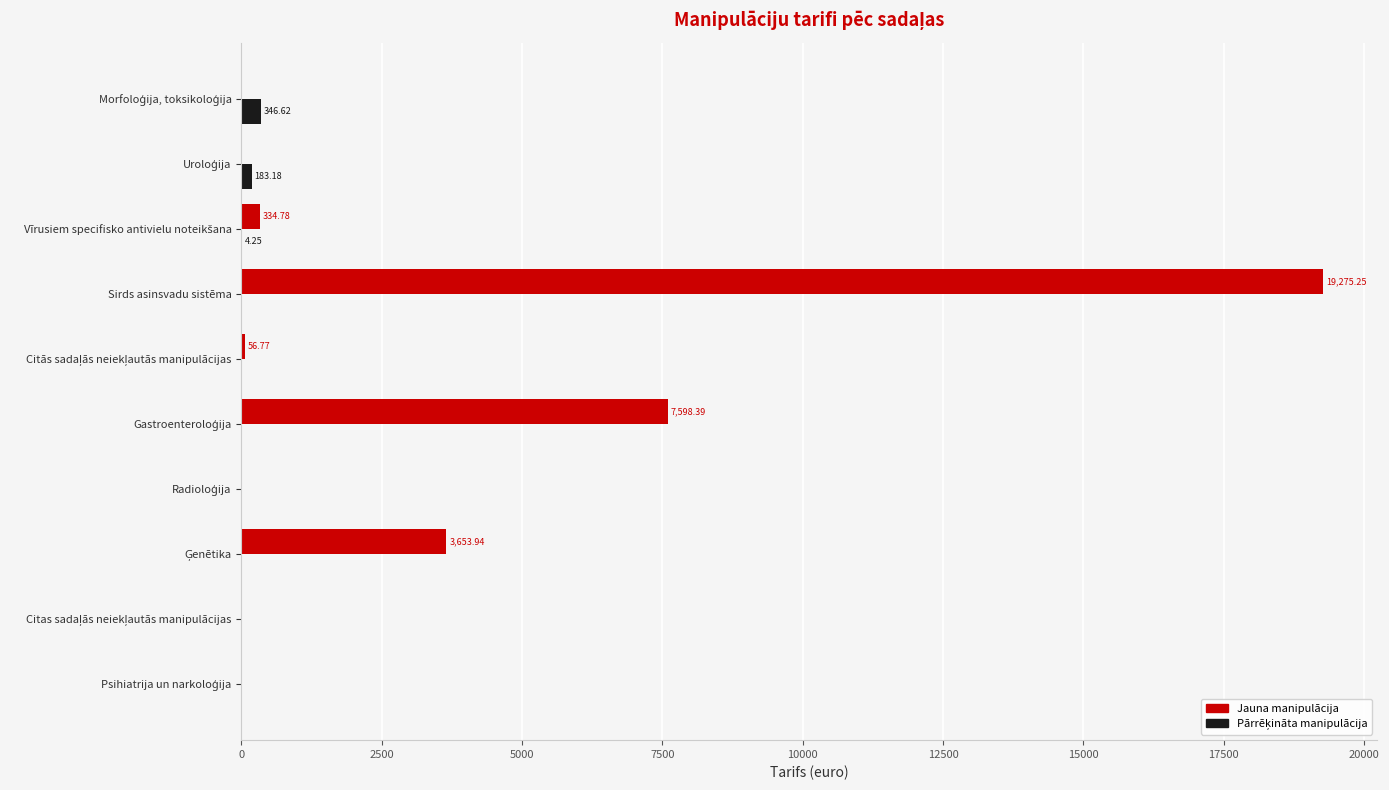

At which category is the sum across all series the highest?

Sirds asinsvadu sistēma